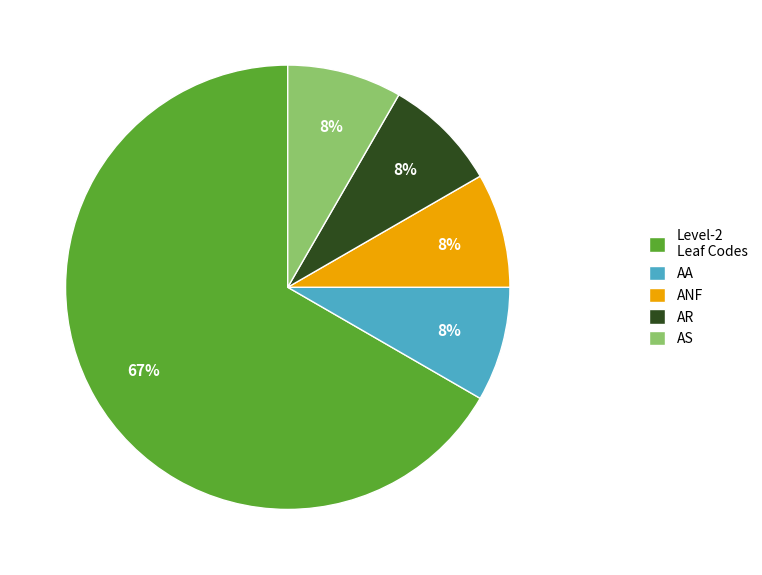

Approximately how many times larger is the value at ANF compared to AR?

1.0